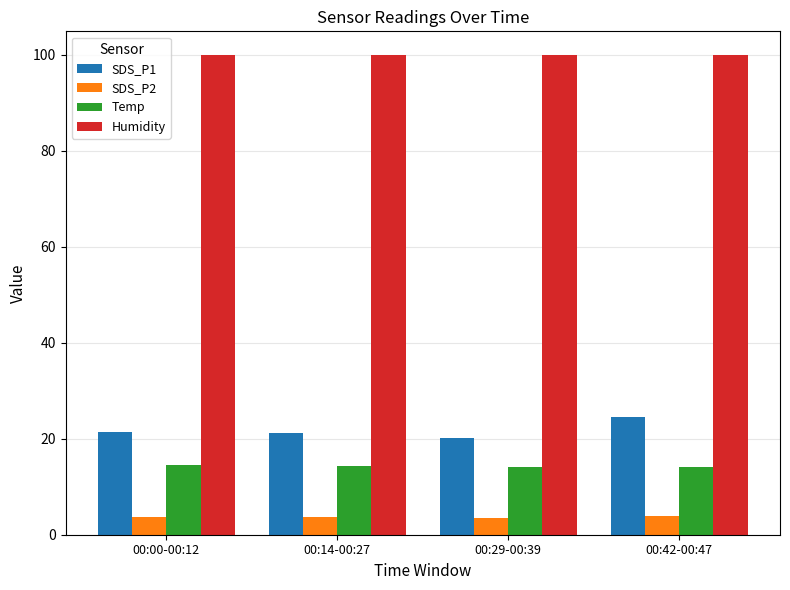

What is the spread (max minus min) of values at 00:29-00:39?

96.4